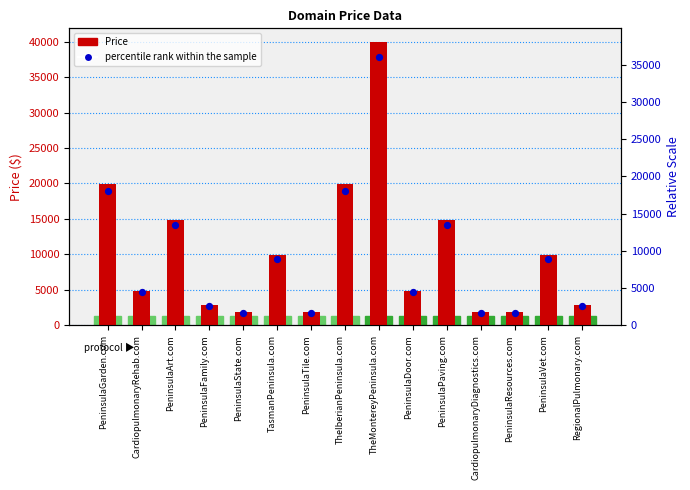

What is the total value across all series at PeninsulaResources.com?

3681.6